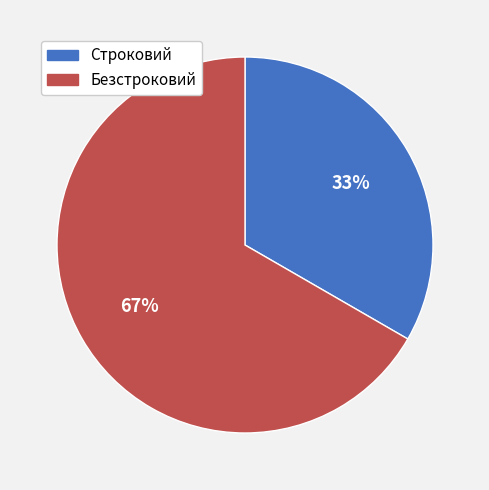

How many segments does this pie chart have?

2